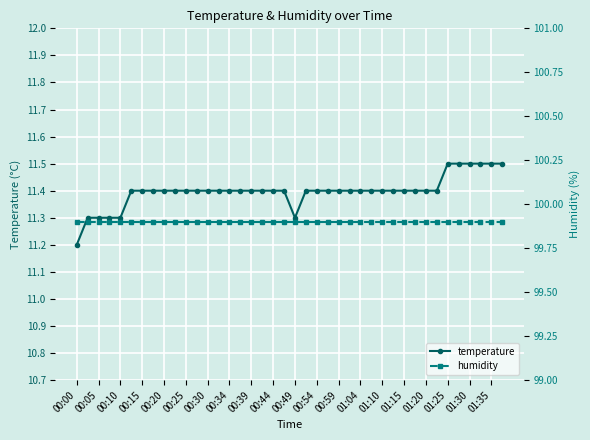

At which label is temperature closest to 11?

00:00